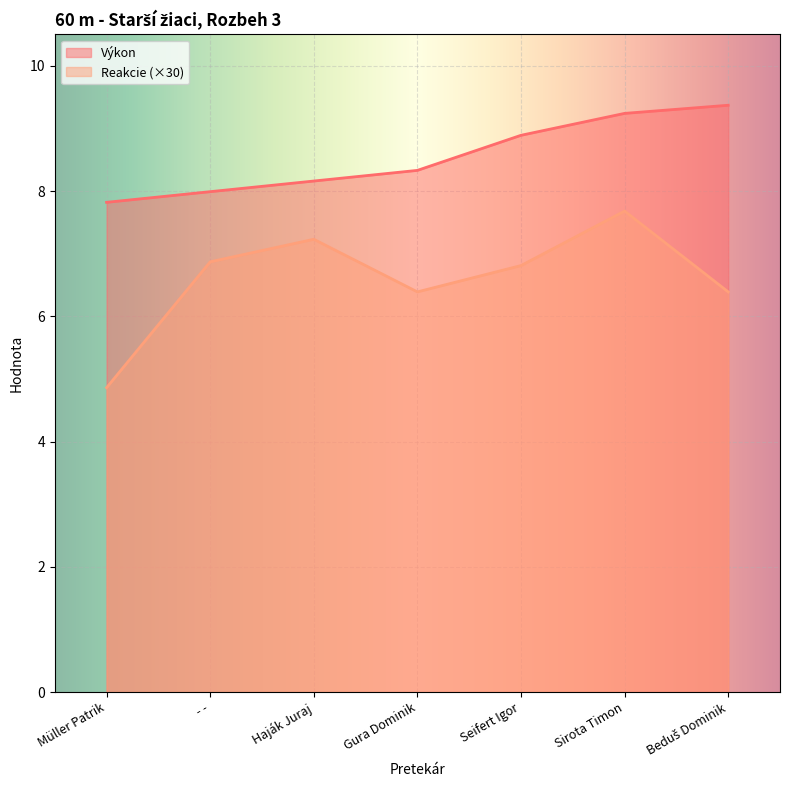

Reading left to right, what are all the values shown in this chart?

Výkon: 7.8	8.0	8.2	8.3	8.9	9.2	9.4
Reakcie: 4.9	6.9	7.2	6.4	6.8	7.7	6.4